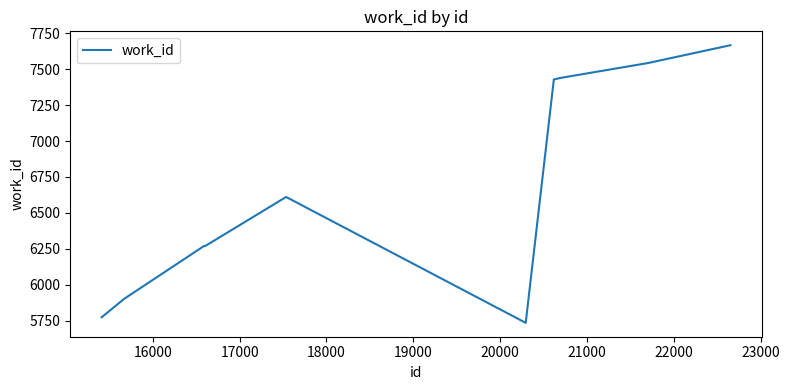

How many values are below 6611?

5